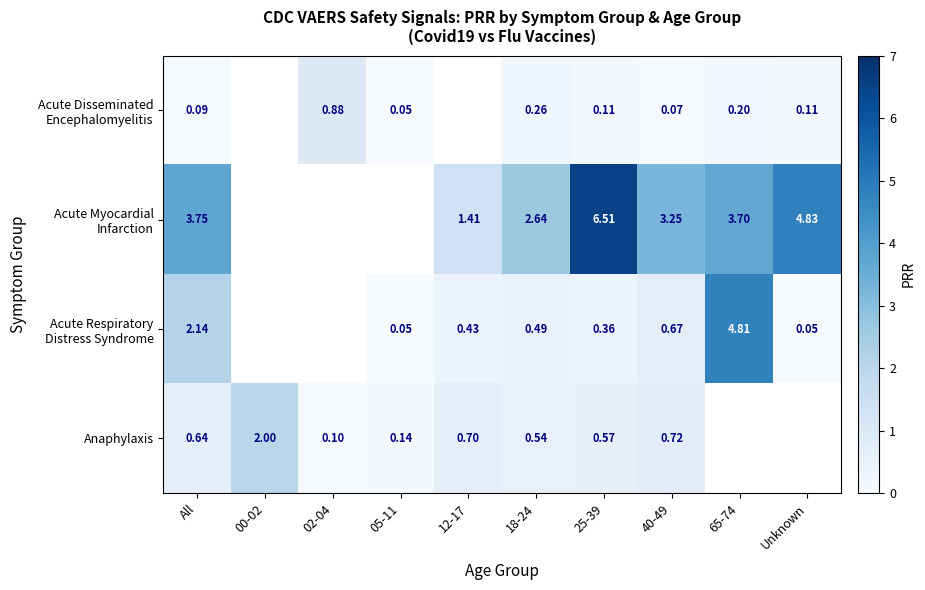

What is the total value across all series at 18-24?

3.9